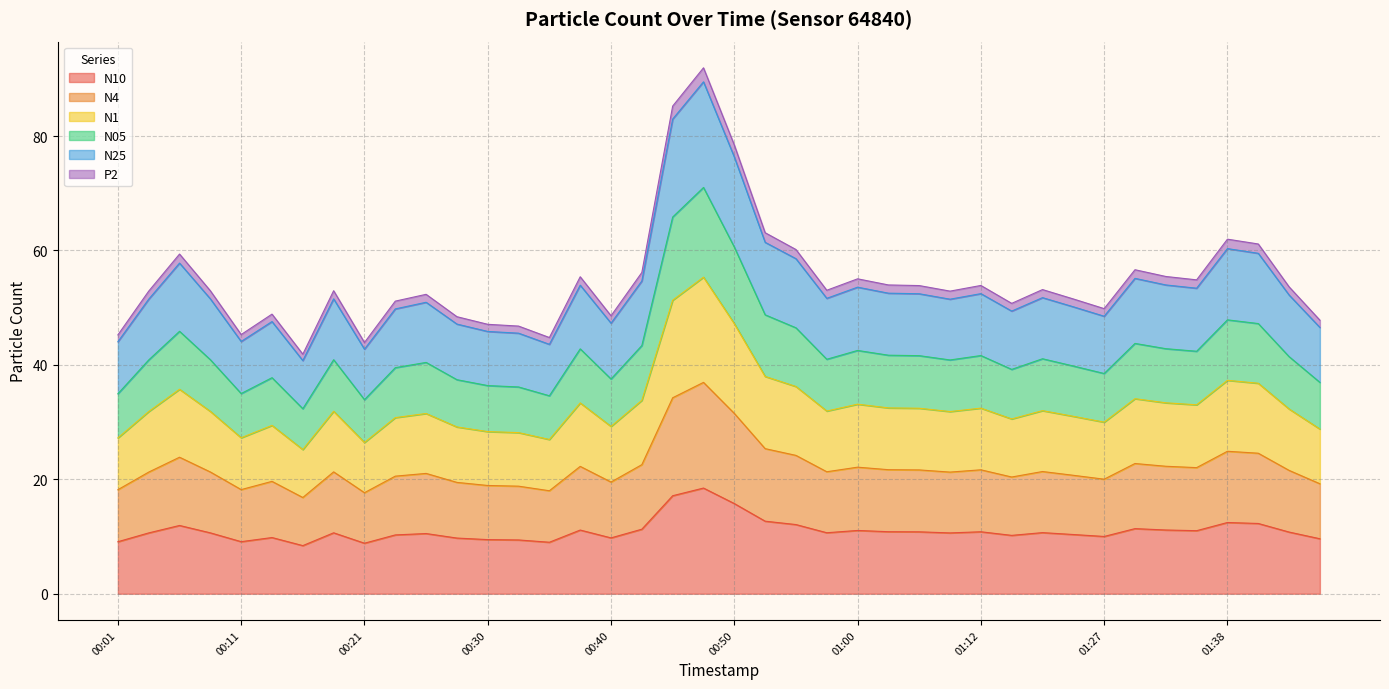

True or false: N1 and N25 cross at least once.

False